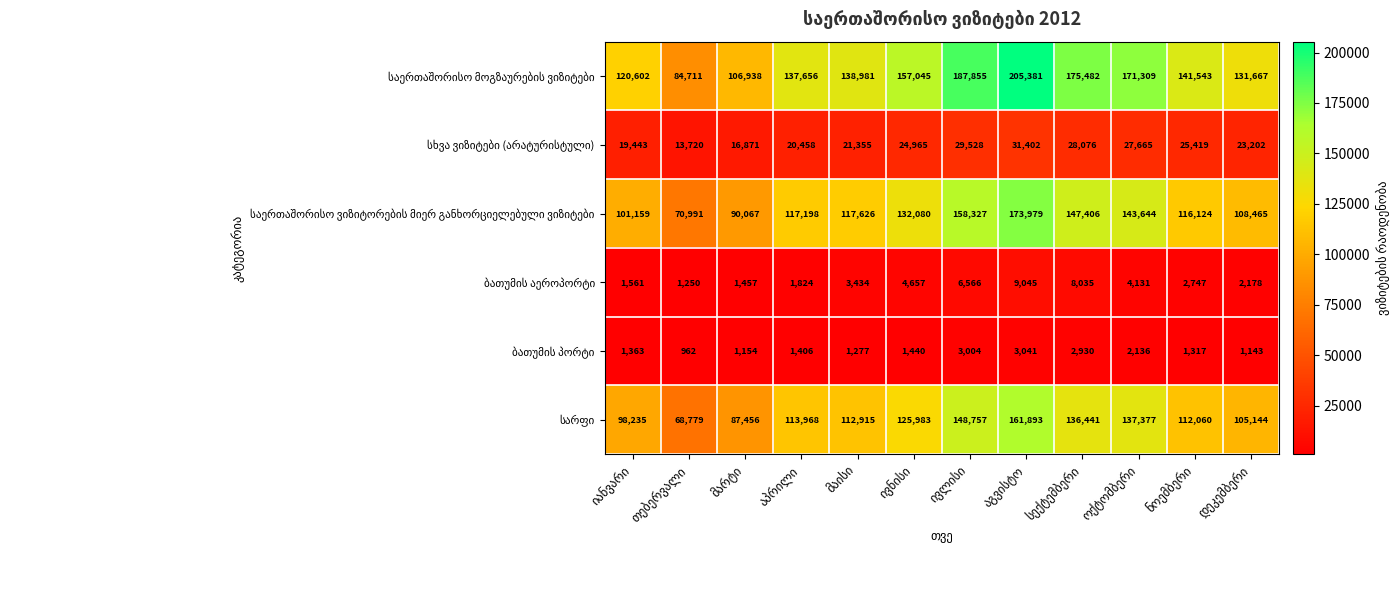

What is the greatest value displayed?

205381